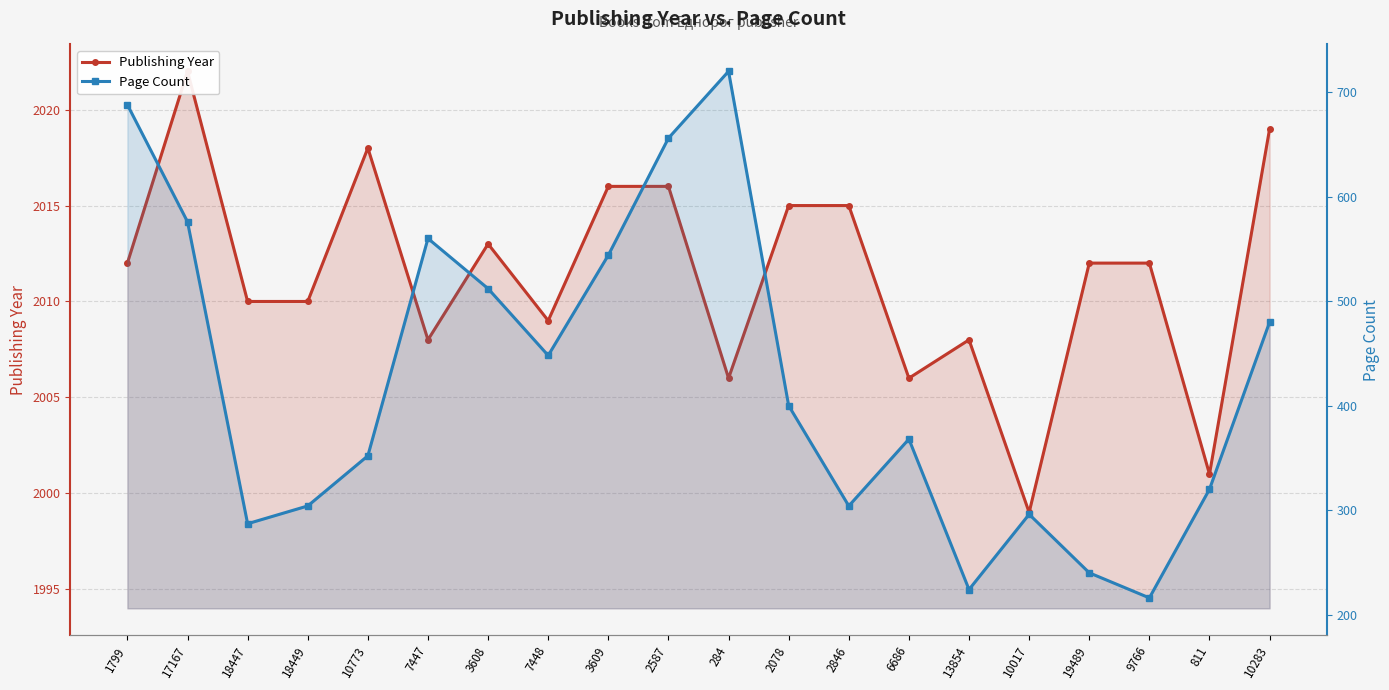

What are all the series names shown in the legend?

Publishing Year, Page Count